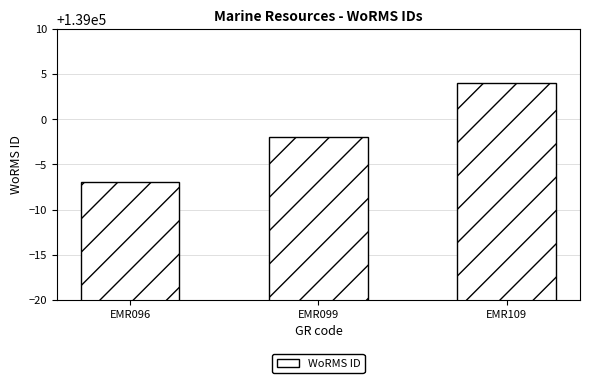

How many values are below 138998?

1